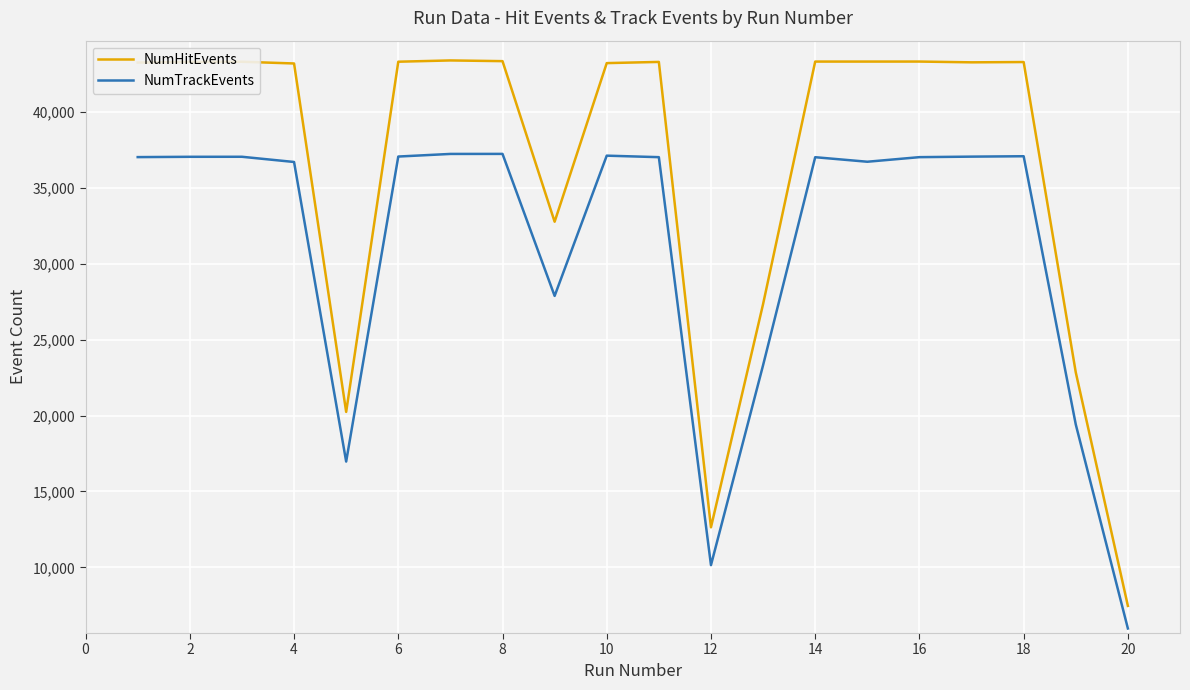

True or false: NumHitEvents and NumTrackEvents intersect in this chart.

False